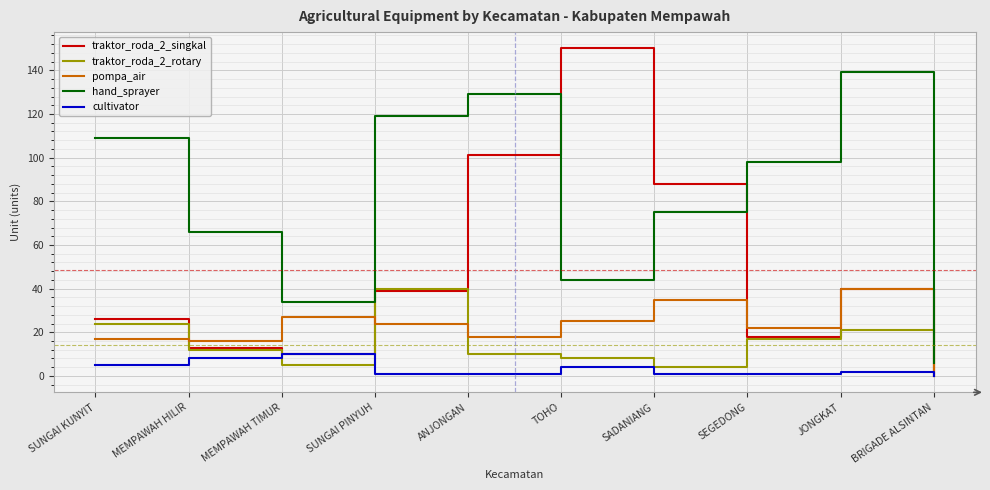

Reading left to right, transcribe all the data shown in this chart.

traktor_roda_2_singkal: SUNGAI KUNYIT=26	MEMPAWAH HILIR=13	MEMPAWAH TIMUR=10	SUNGAI PINYUH=39	ANJONGAN=101	TOHO=150	SADANIANG=88	SEGEDONG=18	JONGKAT=40	BRIGADE ALSINTAN=0
traktor_roda_2_rotary: SUNGAI KUNYIT=24	MEMPAWAH HILIR=12	MEMPAWAH TIMUR=5	SUNGAI PINYUH=40	ANJONGAN=10	TOHO=8	SADANIANG=4	SEGEDONG=17	JONGKAT=21	BRIGADE ALSINTAN=0
pompa_air: SUNGAI KUNYIT=17	MEMPAWAH HILIR=16	MEMPAWAH TIMUR=27	SUNGAI PINYUH=24	ANJONGAN=18	TOHO=25	SADANIANG=35	SEGEDONG=22	JONGKAT=40	BRIGADE ALSINTAN=0
hand_sprayer: SUNGAI KUNYIT=109	MEMPAWAH HILIR=66	MEMPAWAH TIMUR=34	SUNGAI PINYUH=119	ANJONGAN=129	TOHO=44	SADANIANG=75	SEGEDONG=98	JONGKAT=139	BRIGADE ALSINTAN=6
cultivator: SUNGAI KUNYIT=5	MEMPAWAH HILIR=8	MEMPAWAH TIMUR=10	SUNGAI PINYUH=1	ANJONGAN=1	TOHO=4	SADANIANG=1	SEGEDONG=1	JONGKAT=2	BRIGADE ALSINTAN=0